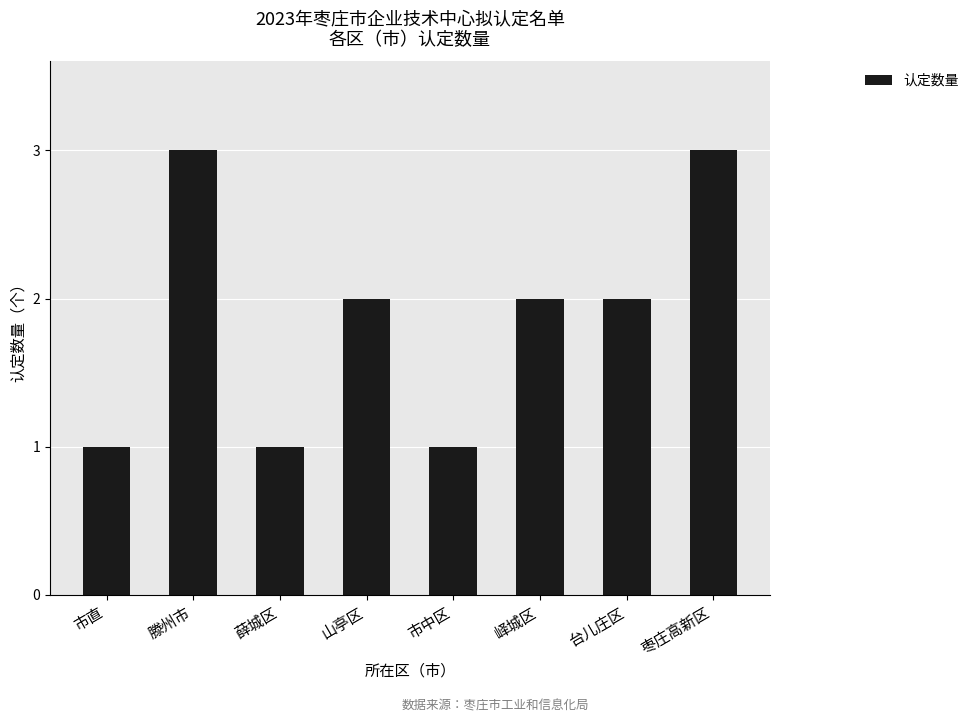

What is the maximum value shown in the chart?

3